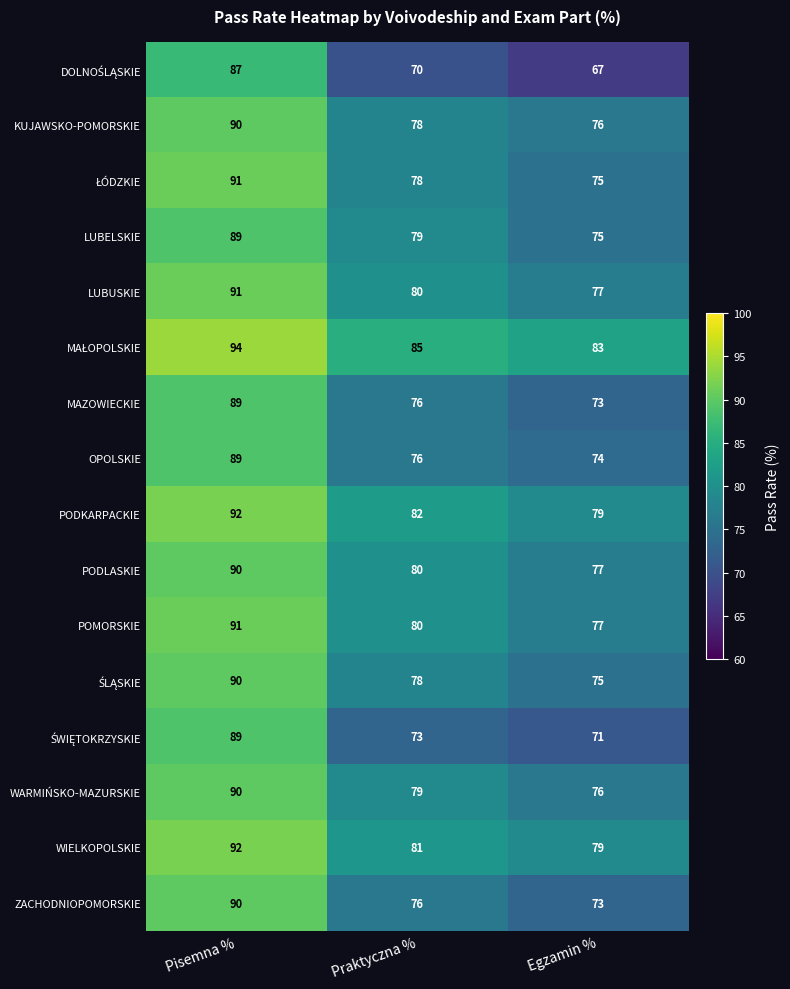

At which category does the chart reach its minimum across all series?

Egzamin %